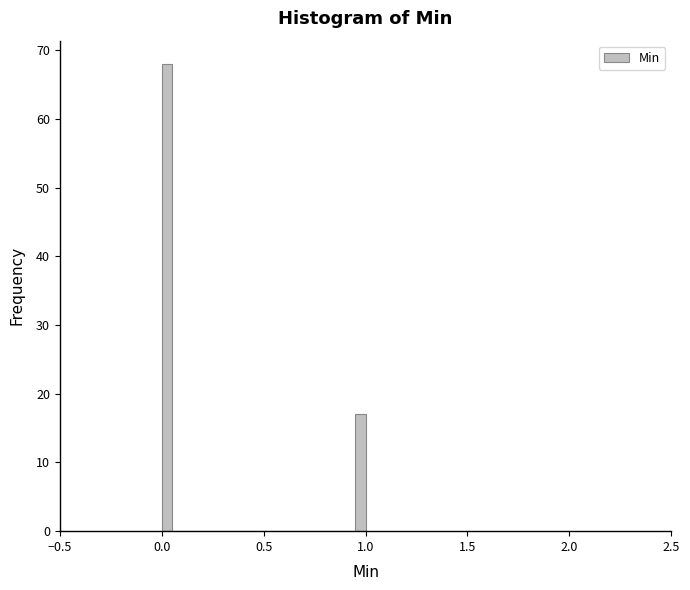

Read against the x-axis, roughly where is the centre of the tallest bar?

0.05